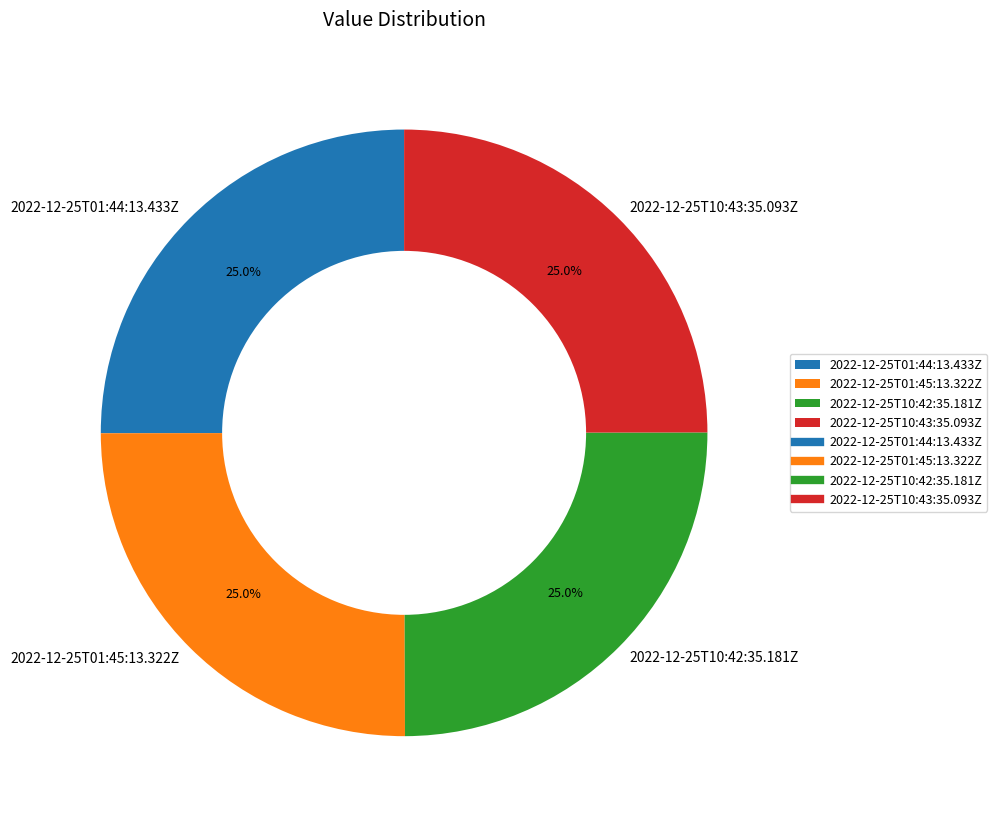

What percentage is NOT represented by 2022-12-25T10:43:35.093Z?

75.0%